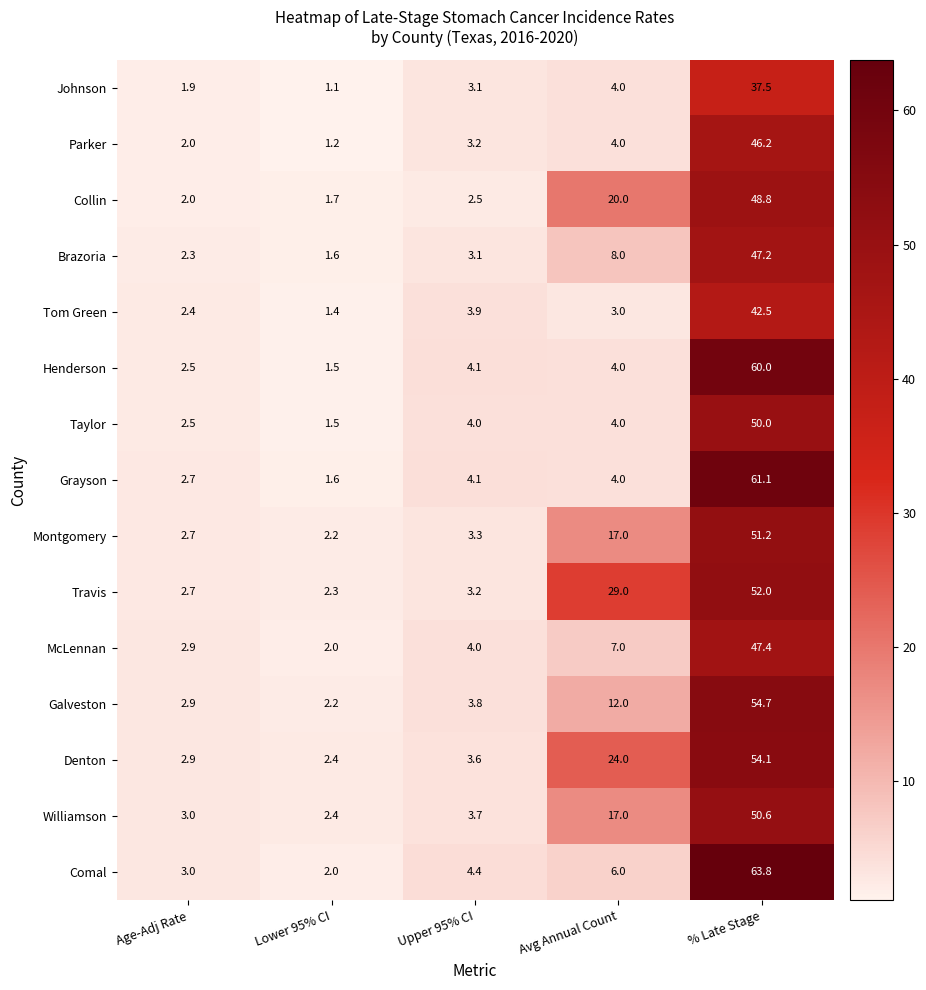

What is the difference between the second highest and second lowest values in the Williamson series?

14.0